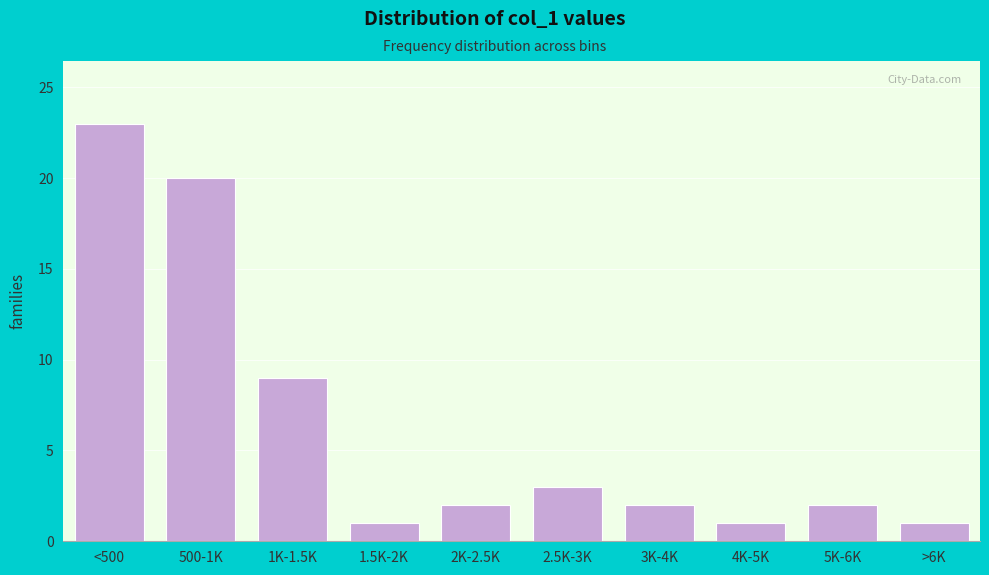

Reading left to right, list all the values displayed in this chart.

<500=23	500-1K=20	1K-1.5K=9	1.5K-2K=1	2K-2.5K=2	2.5K-3K=3	3K-4K=2	4K-5K=1	5K-6K=2	>6K=1